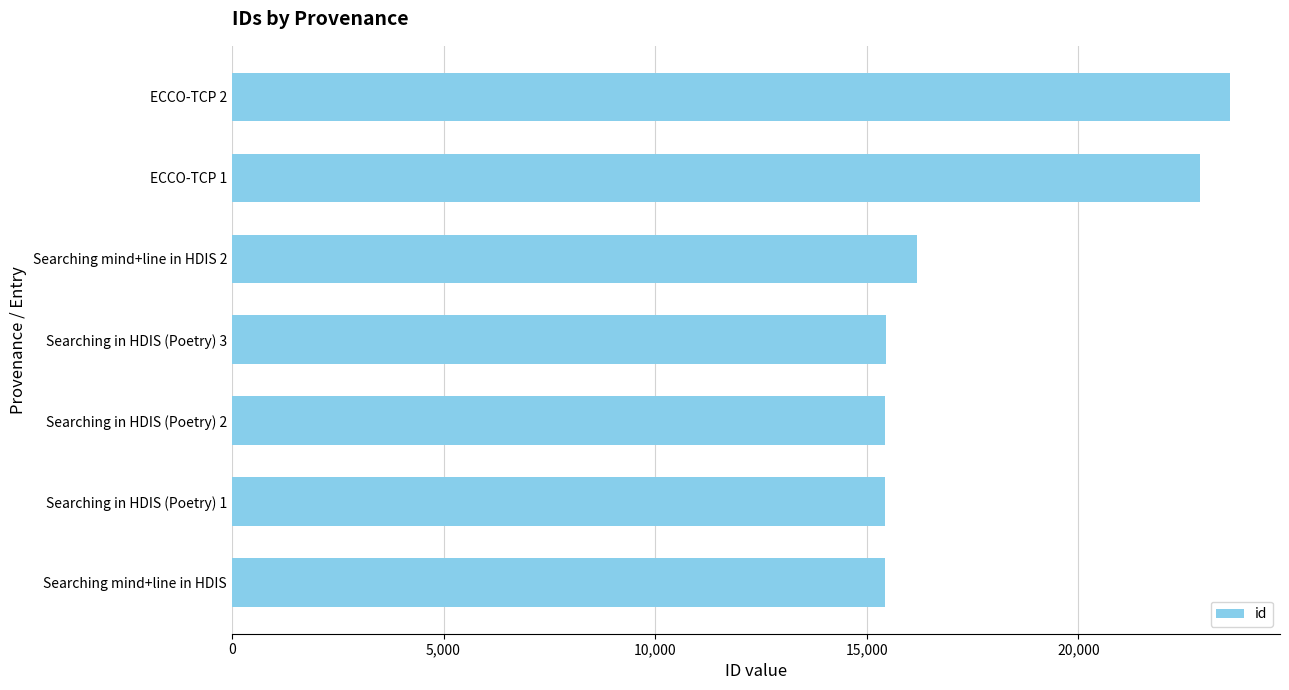

Which has a higher value, Searching in HDIS (Poetry) 2 or ECCO-TCP 1?

ECCO-TCP 1